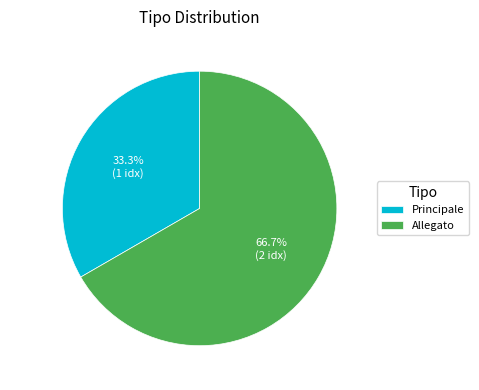

Approximately how many times larger is the value at Principale compared to Allegato?

0.5